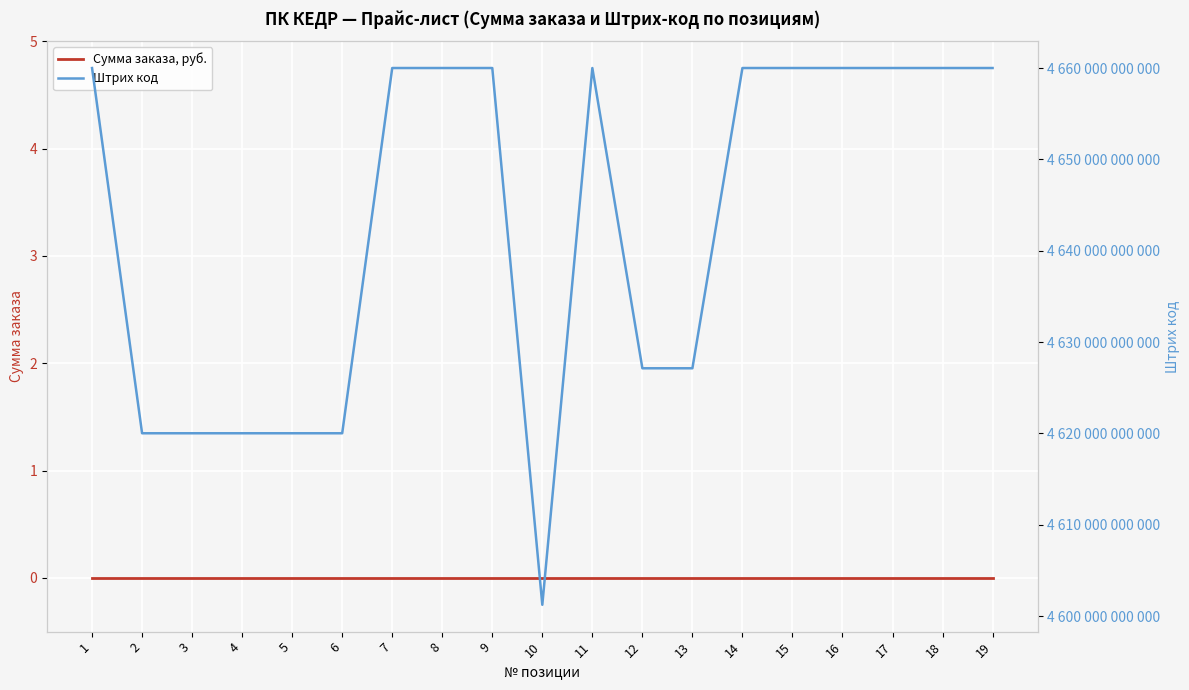

At how many categories does at least one series exceed 39698392201?

19